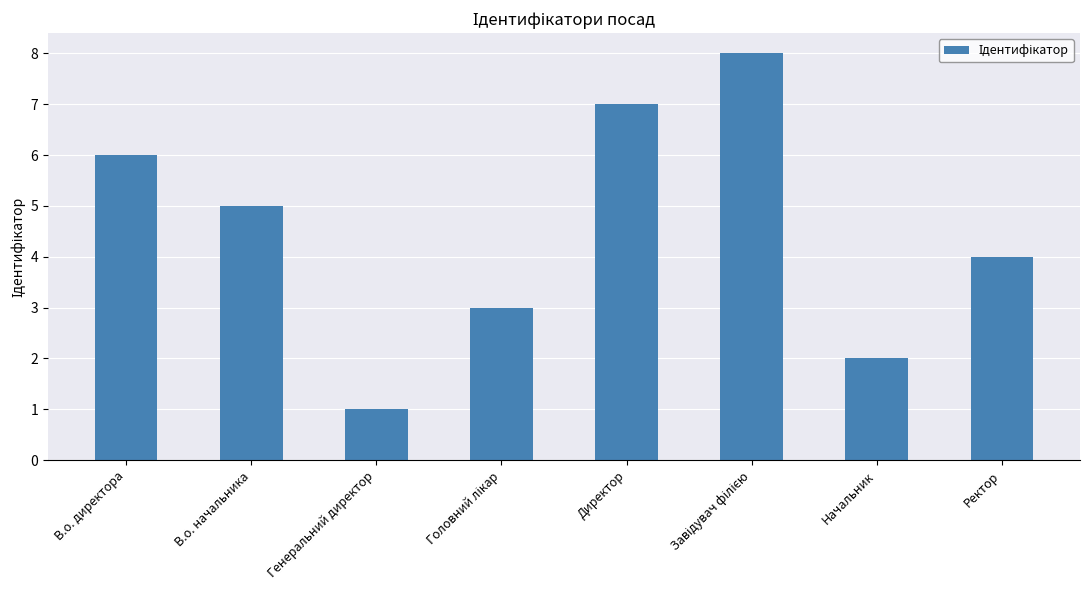

Reading left to right, transcribe all the data shown in this chart.

6	5	1	3	7	8	2	4